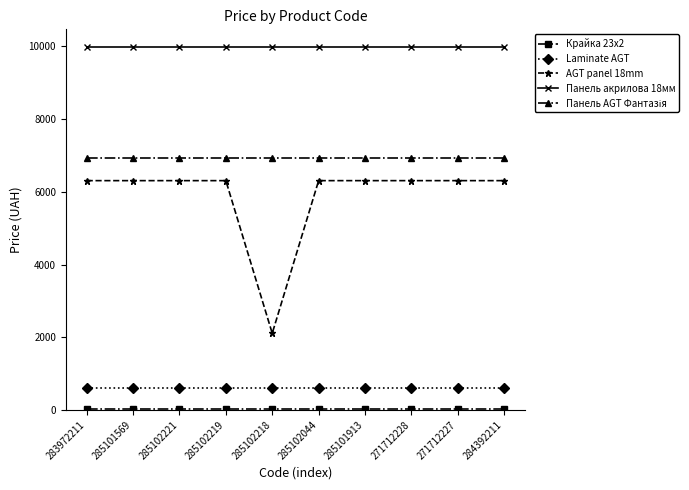

What is the maximum value shown in the chart?

9975.0